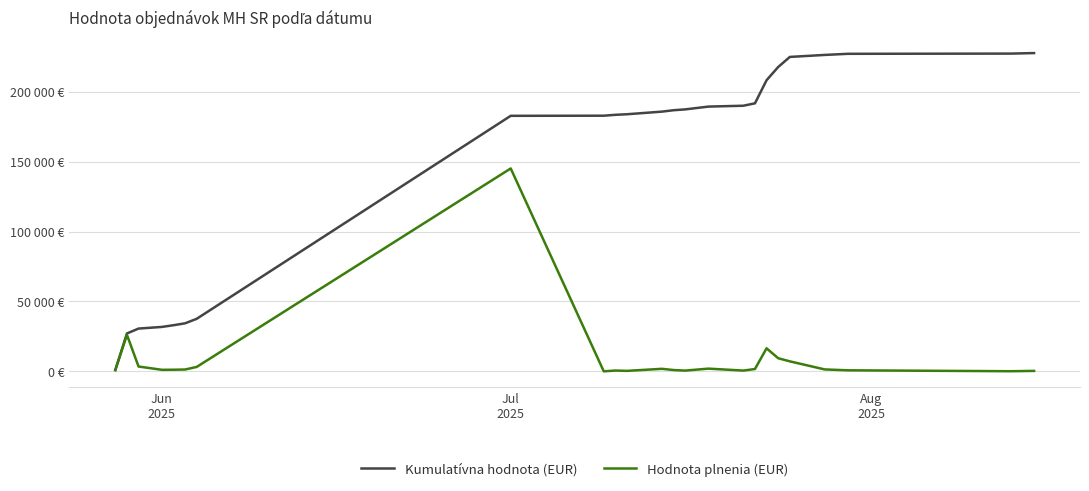

Reading right to left, transcribe all the data shown in this chart.

Kumulatívna hodnota (EUR): 227607.8	227227.8	227077.8	226277.8	224846.1	217642.5	208208.4	191667.6	189953.9	189340.1	187340.1	186740.2	185740.2	183870.0	183463.2	182831.0	182744.9	37629.5	34401.0	33033.6	31812.8	30646.8	27134.5	966.0
Hodnota plnenia (EUR): 380.0	150.0	800.0	1431.7	7203.6	9434.1	16540.9	1713.7	613.8	2000.0	599.9	1000.0	1870.2	406.8	632.2	86.1	145115.4	3228.5	1367.5	1220.7	1166.0	3512.4	26168.5	966.0